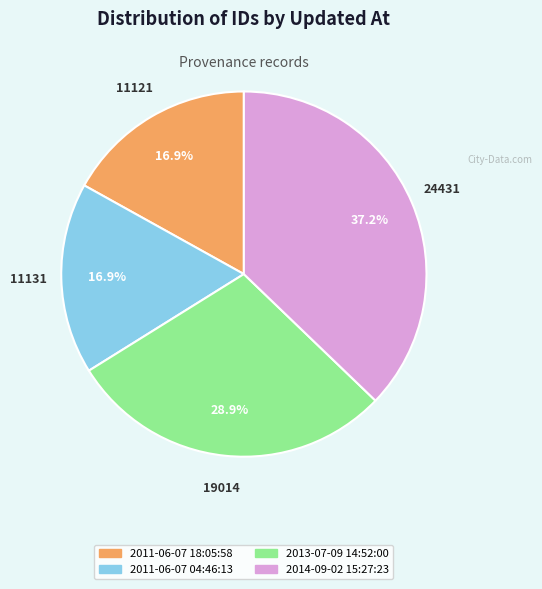

Do 2014-09-02 15:27:23 and 2011-06-07 04:46:13 together represent more than half of the pie?

Yes